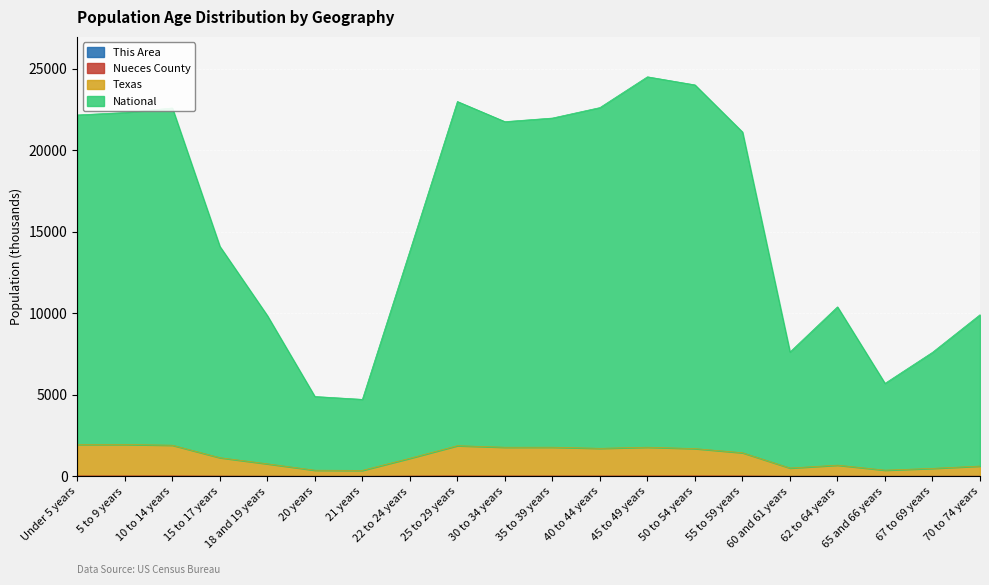

How many data points in National are above 21109?

10